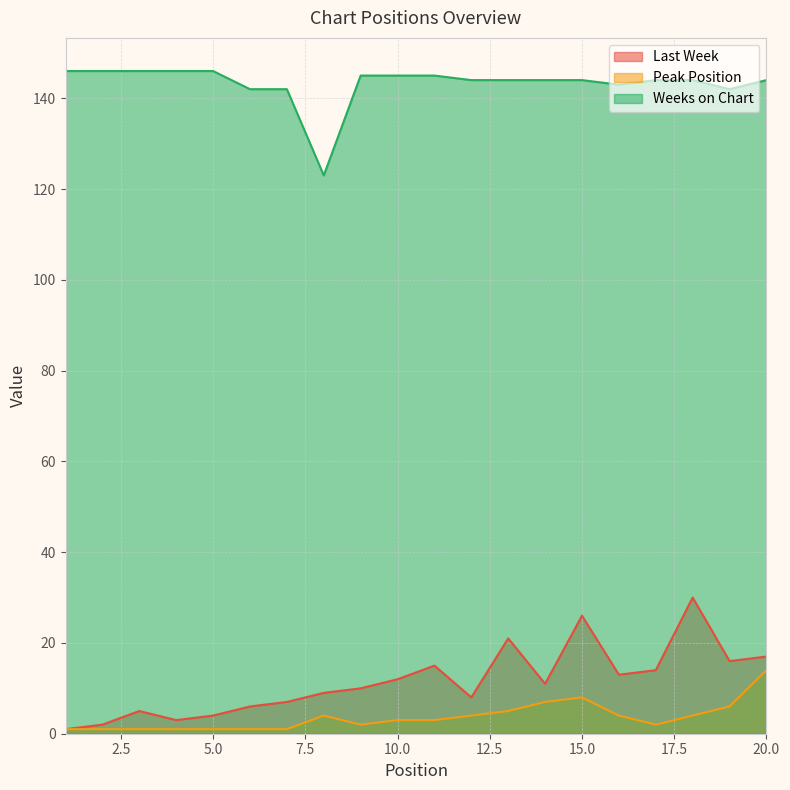

The Peak Position series shows 4 at 8. True or false?

True